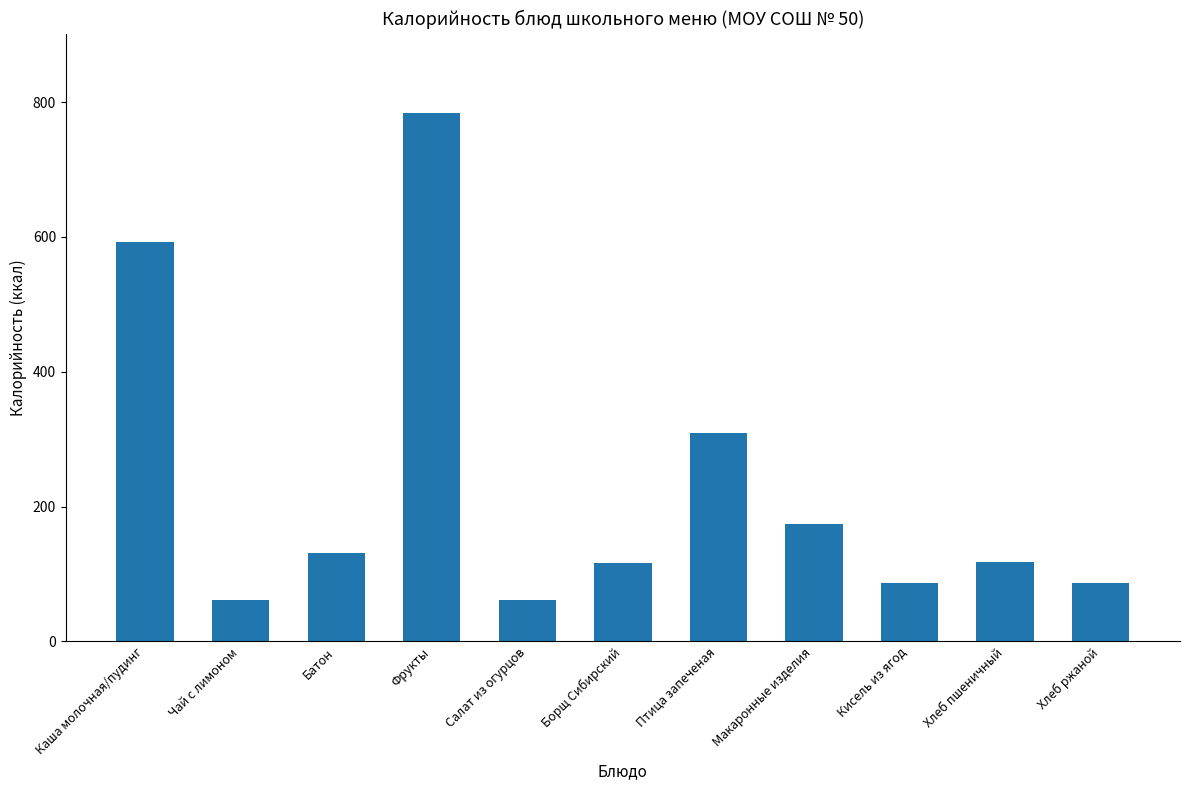

What is the minimum value shown in the chart?

61